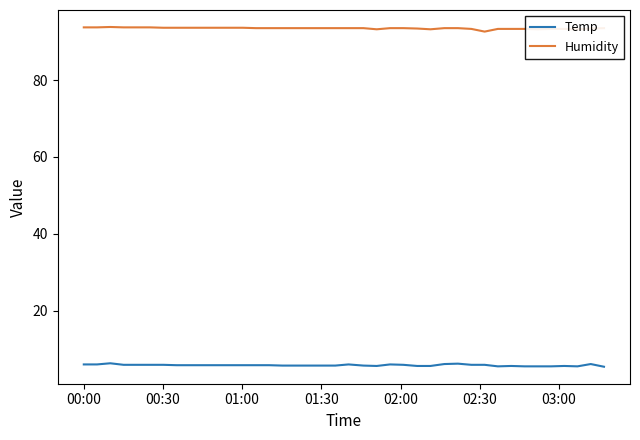

What is the difference between the second highest and second lowest values in the Humidity series?

0.5